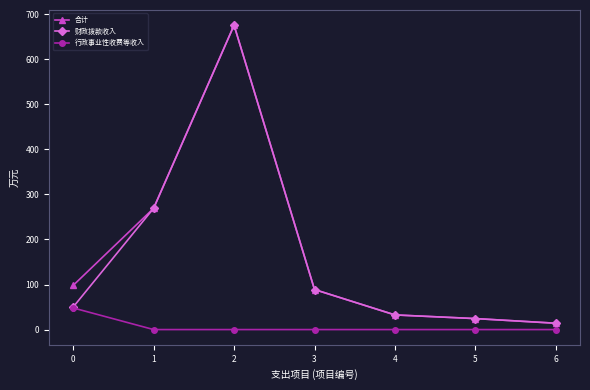

Which series has the largest total across all categories?

合计